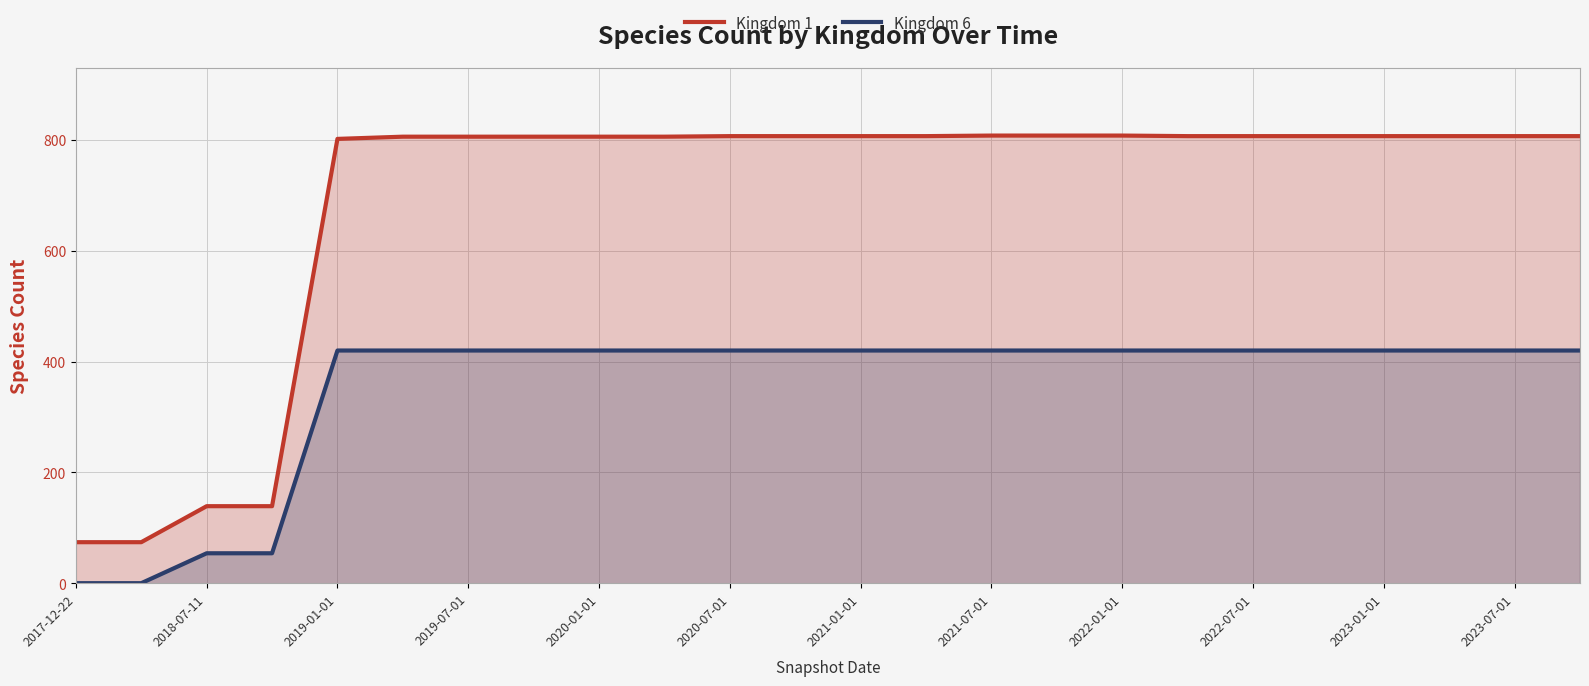

True or false: Kingdom 1 has a value of 1353 at 2020-01-01.

False